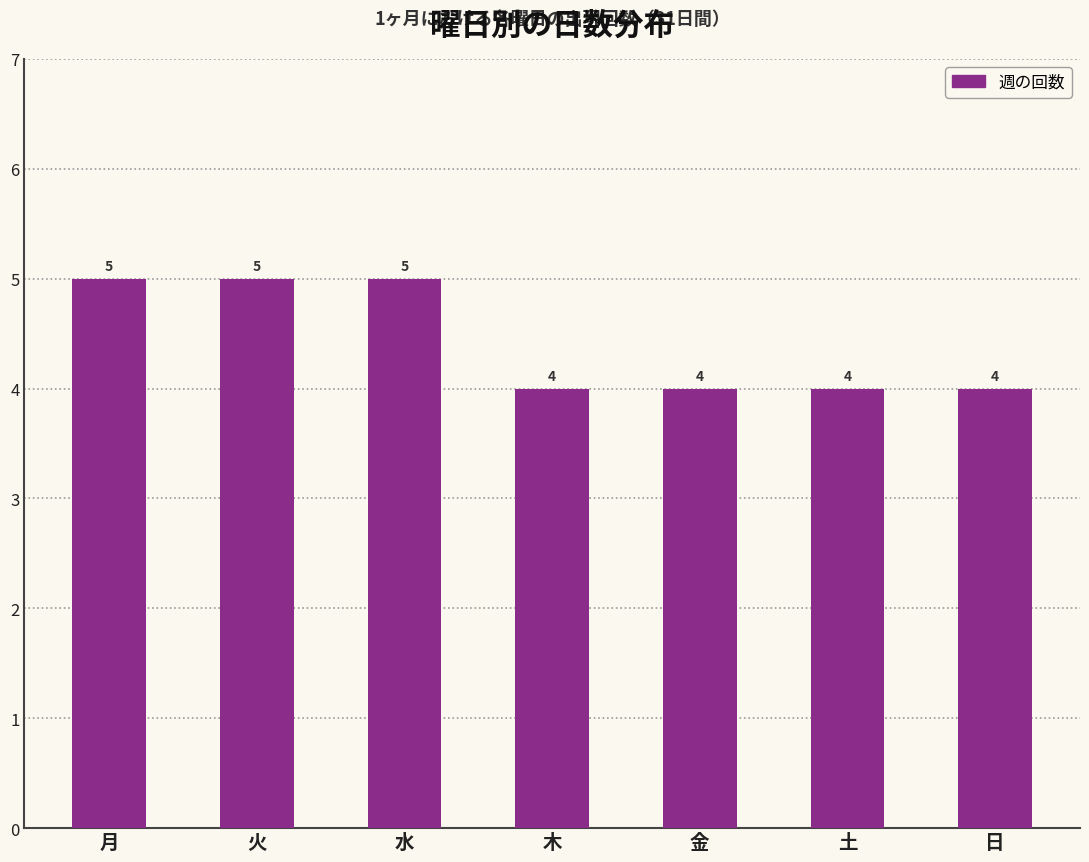

What is the difference between the second highest and minimum values?

1